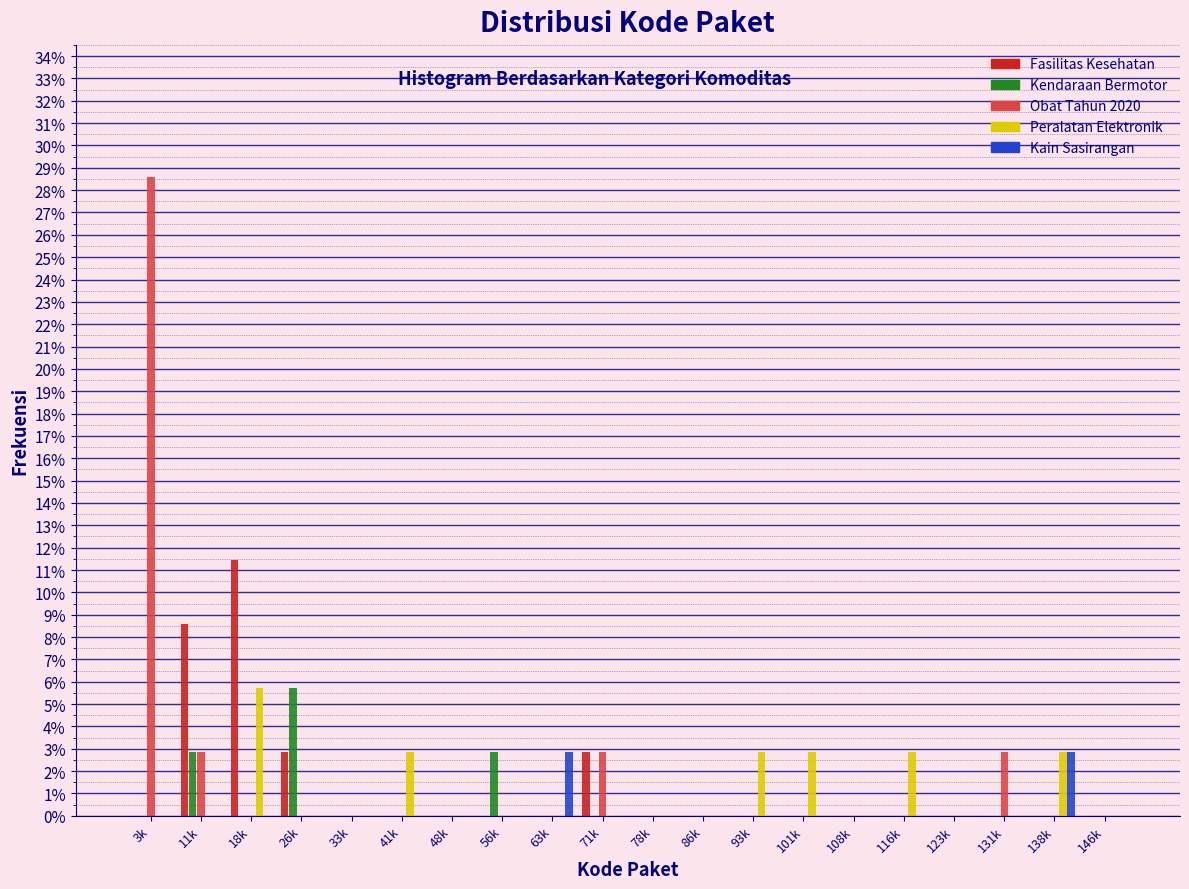

At which category does the chart reach its peak across all series?

3k